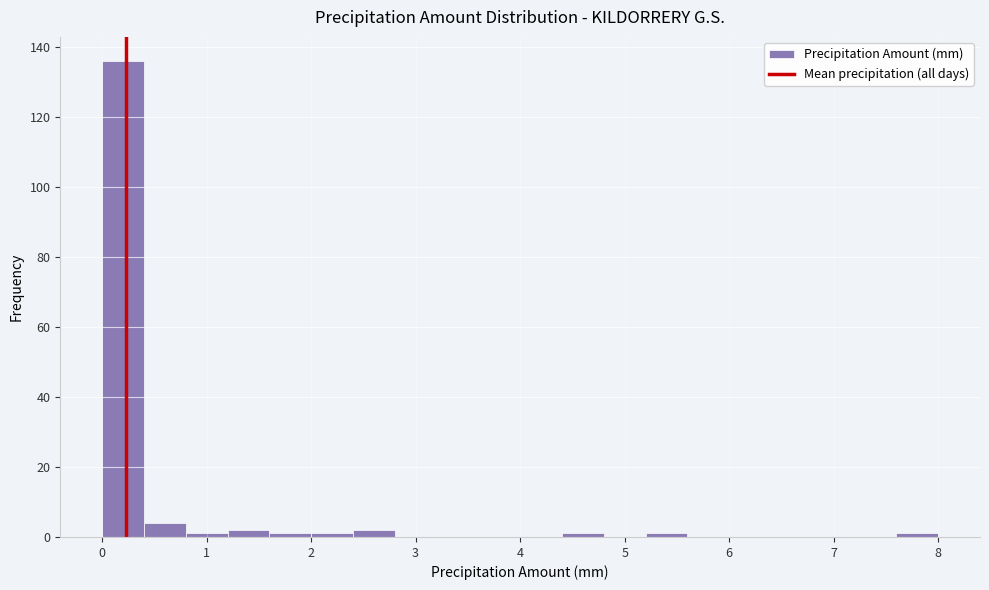

Reading left to right, list every bar in this chart as the range it spans on the x-axis followed by its height. The values are not printed on the chart, so give them approximately, as read against the axis.

0.0 to 0.4: 136
0.4 to 0.8: 4
0.8 to 1.2: under 2
1.2 to 1.6: 2
1.6 to 2.0: under 2
2.0 to 2.4: under 2
2.4 to 2.8: 2
2.8 to 3.2: 0
3.2 to 3.6: 0
3.6 to 4.0: 0
4.0 to 4.4: 0
4.4 to 4.8: under 2
4.8 to 5.2: 0
5.2 to 5.6: under 2
5.6 to 6.0: 0
6.0 to 6.4: 0
6.4 to 6.8: 0
6.8 to 7.2: 0
7.2 to 7.6: 0
7.6 to 8.0: under 2